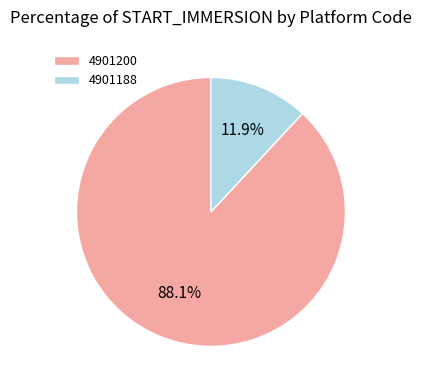

To the nearest percent, what percentage of the pie is 4901200?

88%